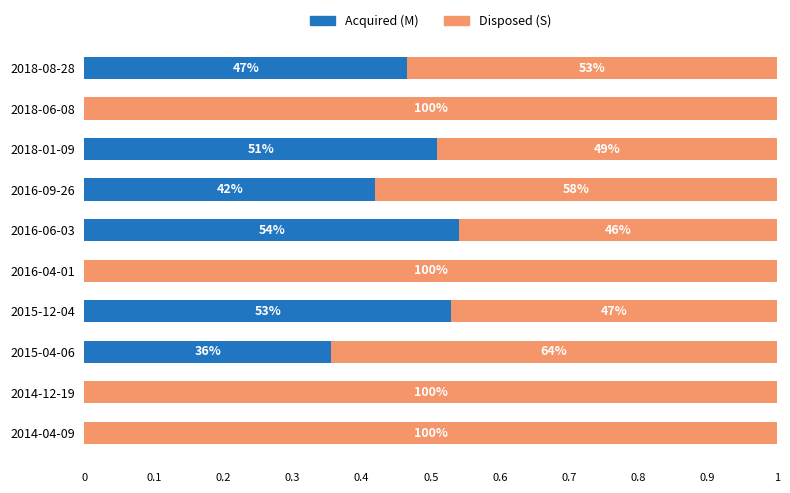

Which series has the widest spread of values?

Acquired (M)